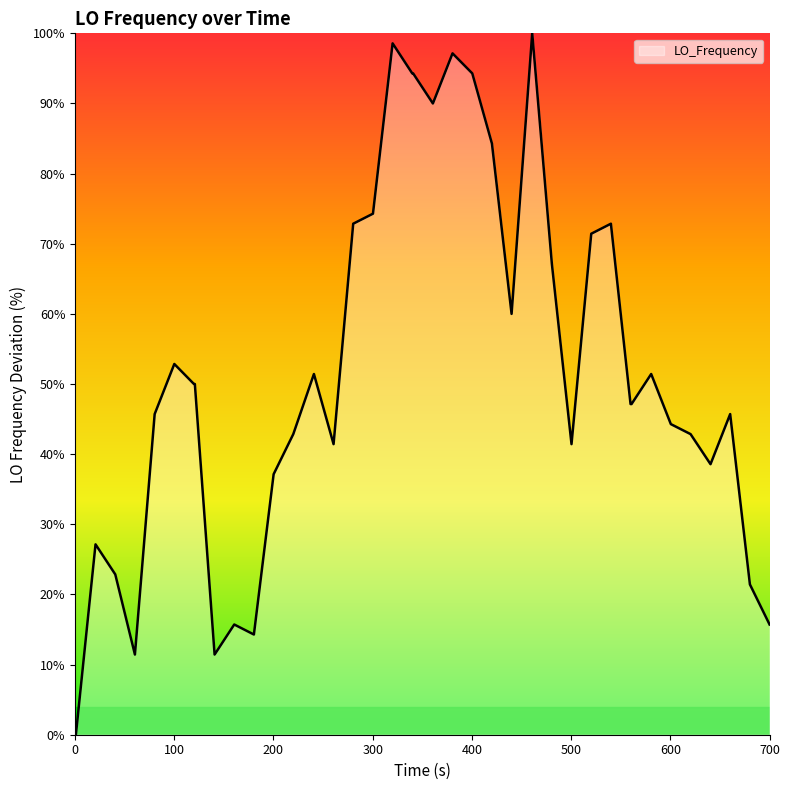

True or false: the data has more than 0 interior local peaks.

True